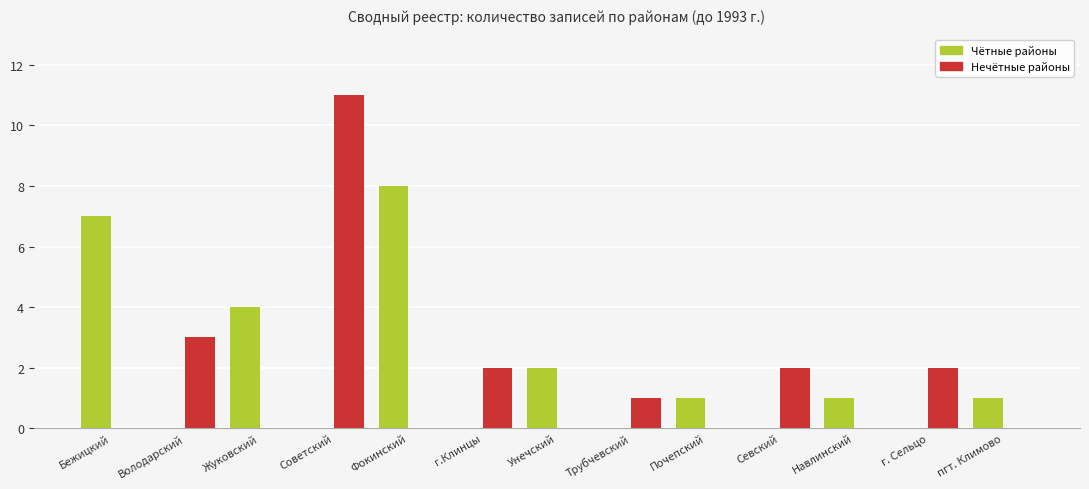

Is it true that Нечётные районы equals 2 at Севский?

True